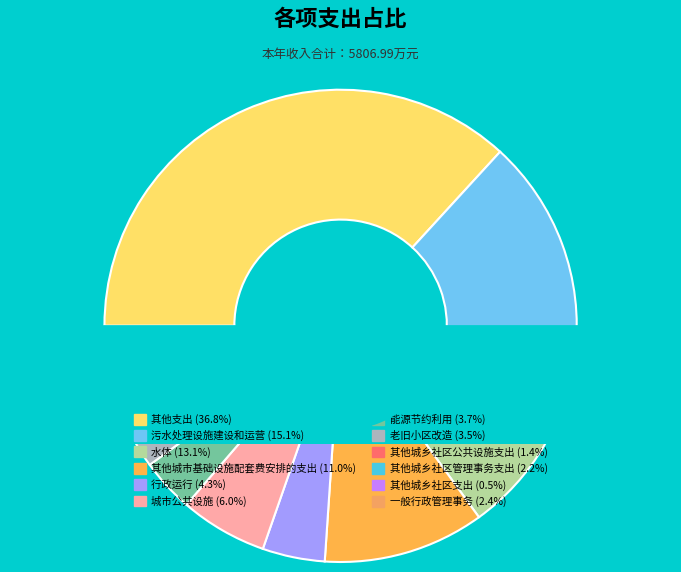

To the nearest percent, what percentage of the pie is 其他城市基础设施配套费安排的支出?

11%